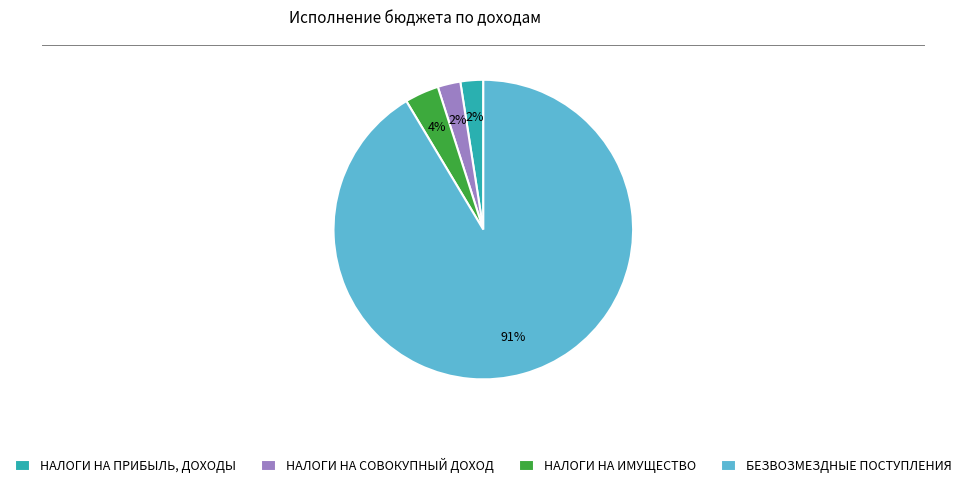

Which slice is the largest?

БЕЗВОЗМЕЗДНЫЕ ПОСТУПЛЕНИЯ